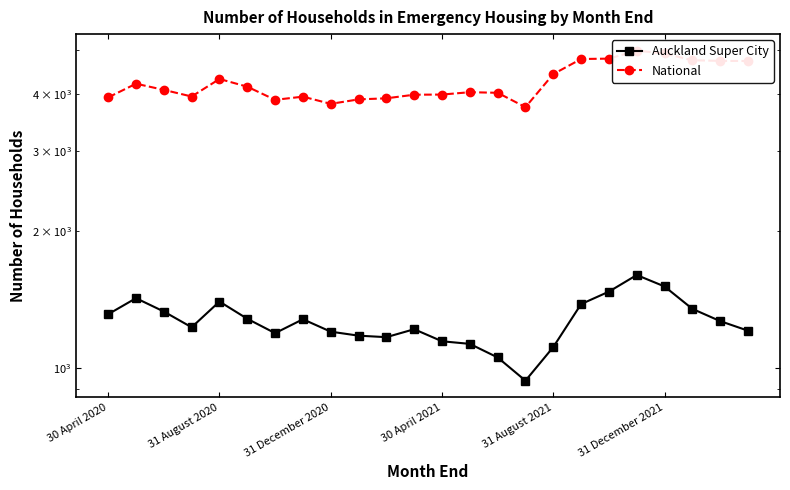

How many data points in Auckland Super City are less than 1269?

12